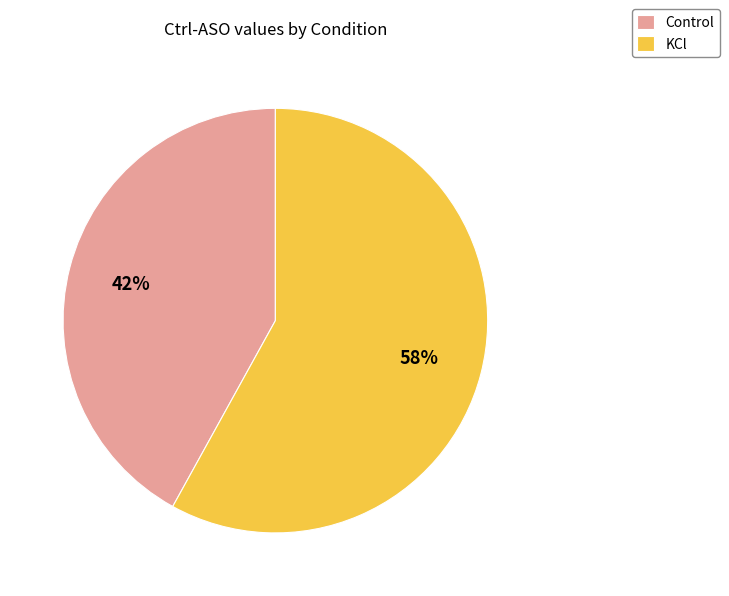

How many segments does this pie chart have?

2